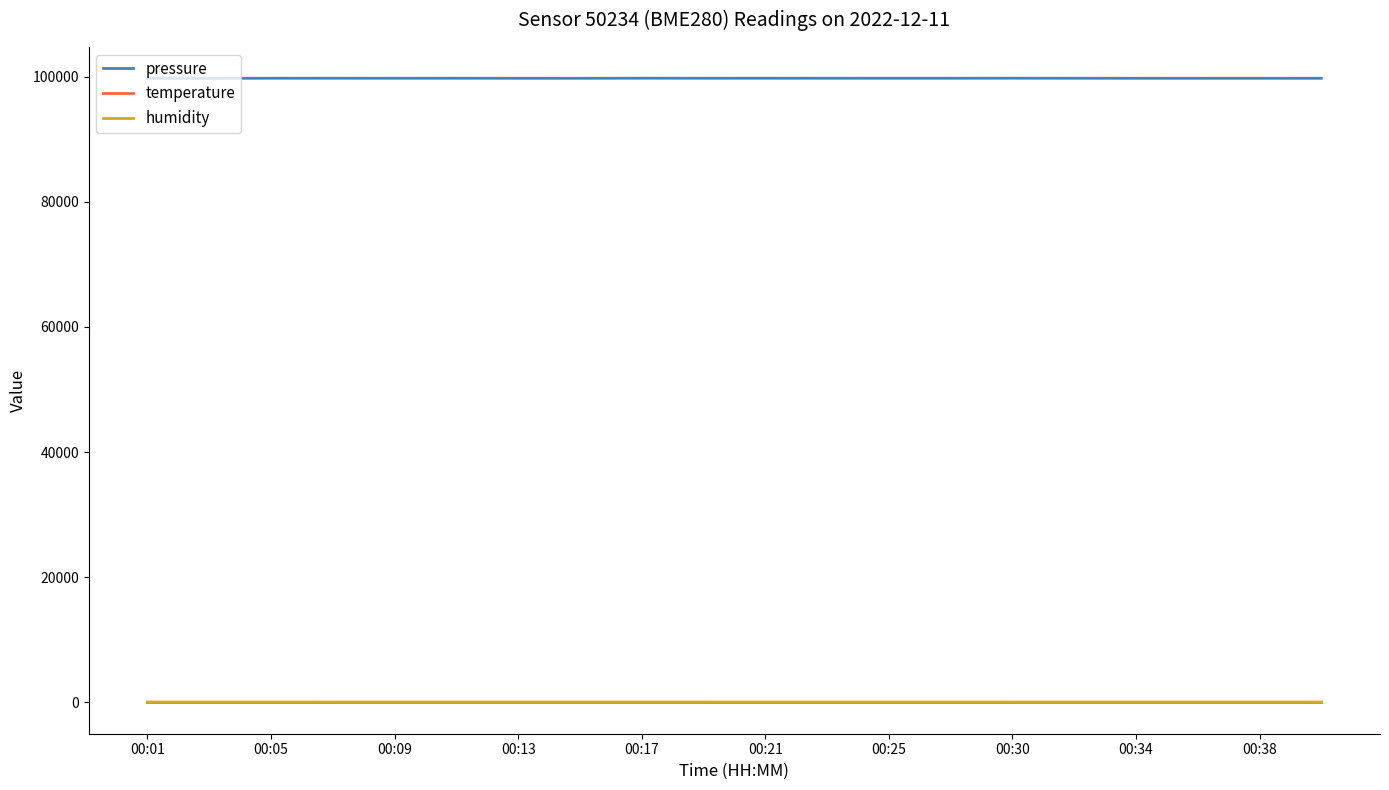

True or false: temperature and humidity cross at least once.

False